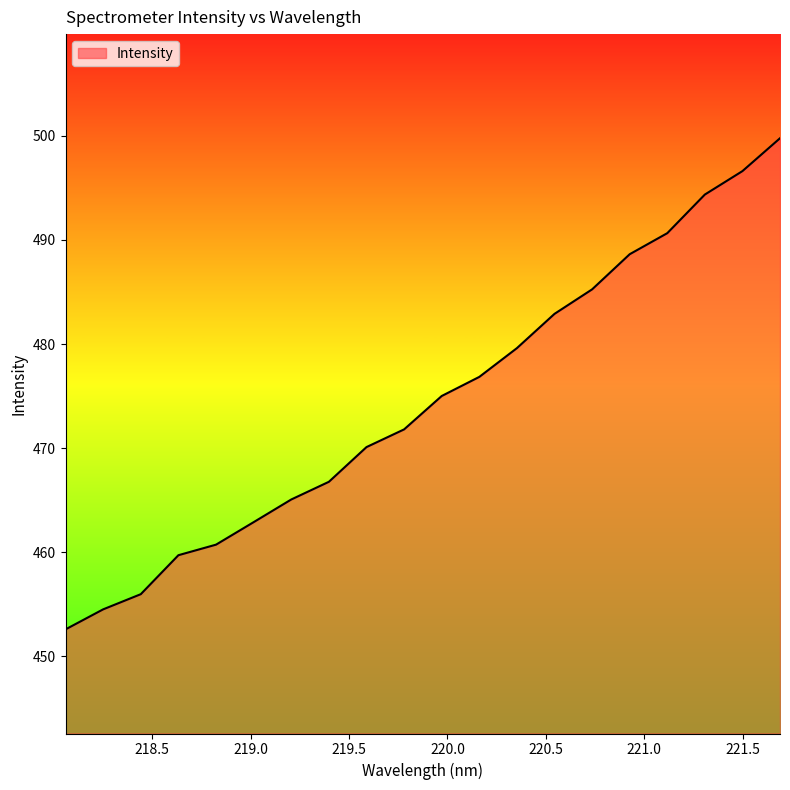

What is the greatest value displayed?

499.8